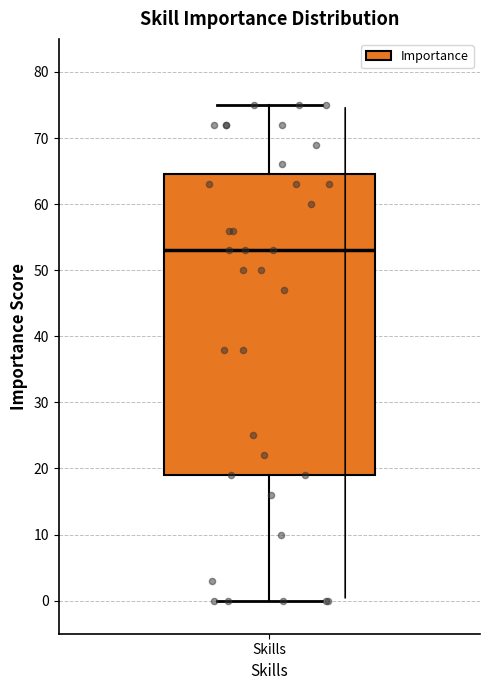

Transcribe this box plot: give where the median line is, the range the box spans, and where the two whiskers end, as read against the y-axis. The values are not printed on the chart, so give them approximately, as read against the axis.

median 53, box 19 to 65, whiskers 0 to 75